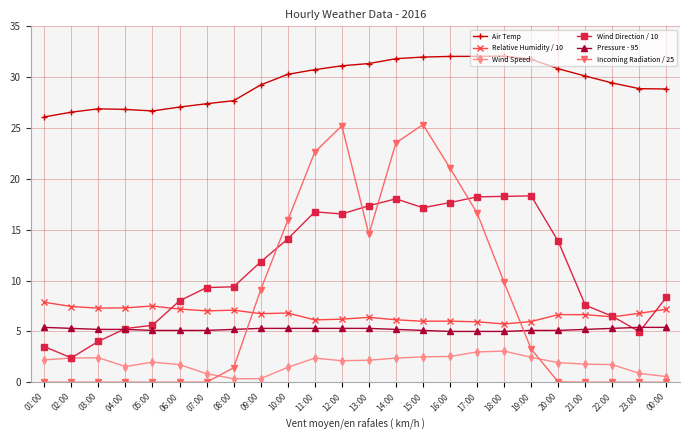

True or false: Incoming Radiation / 25 has more than 0 interior local peaks.

True